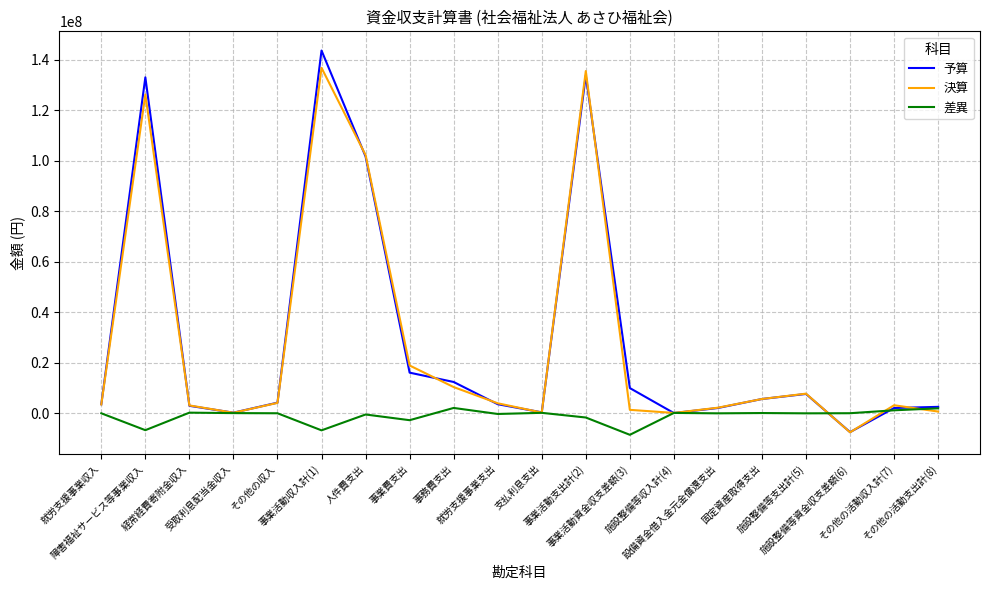

True or false: 決算 and 予算 cross at least once.

True